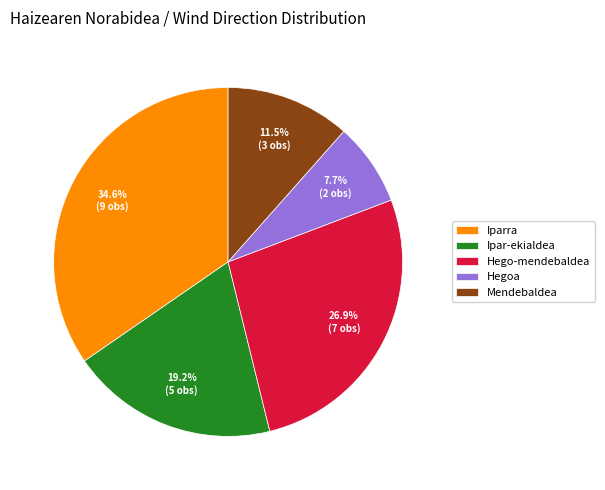

To the nearest percent, what is the difference between the largest and smallest slice percentages?

27%